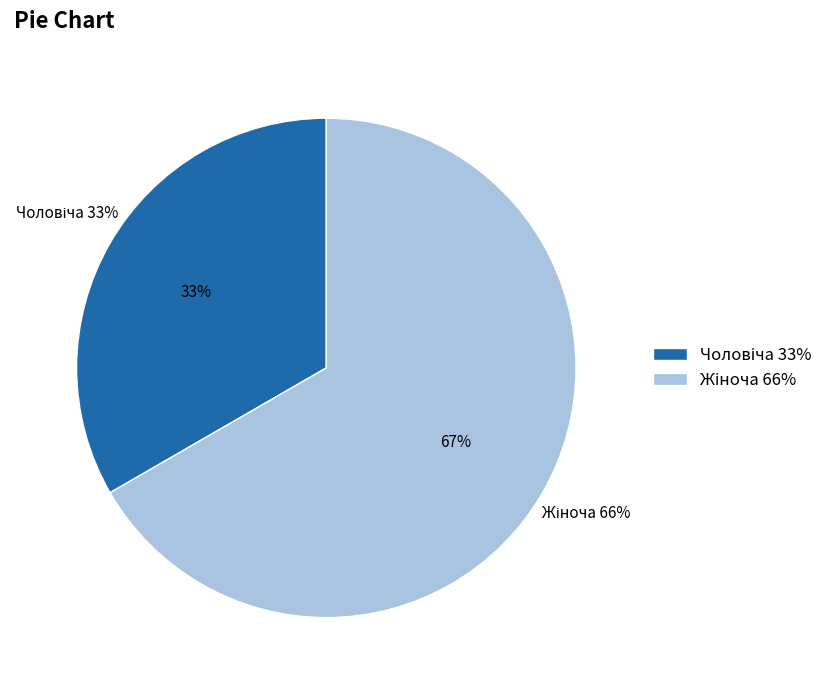

Approximately how many times larger is the value at Чоловіча compared to Жіноча?

0.5